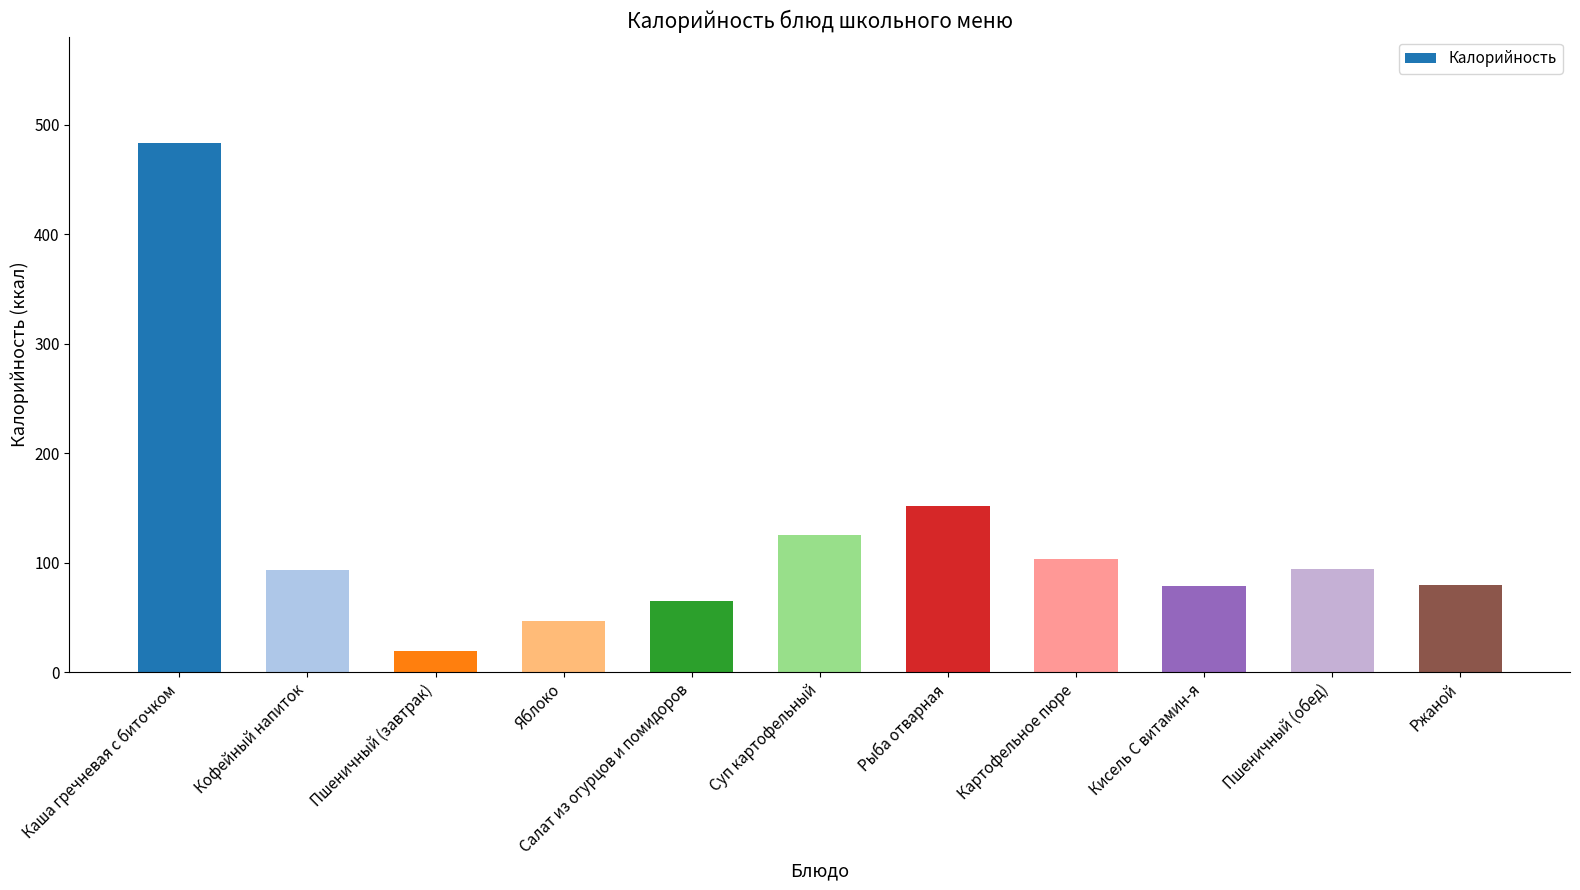

Count the number of data series in this chart.

1